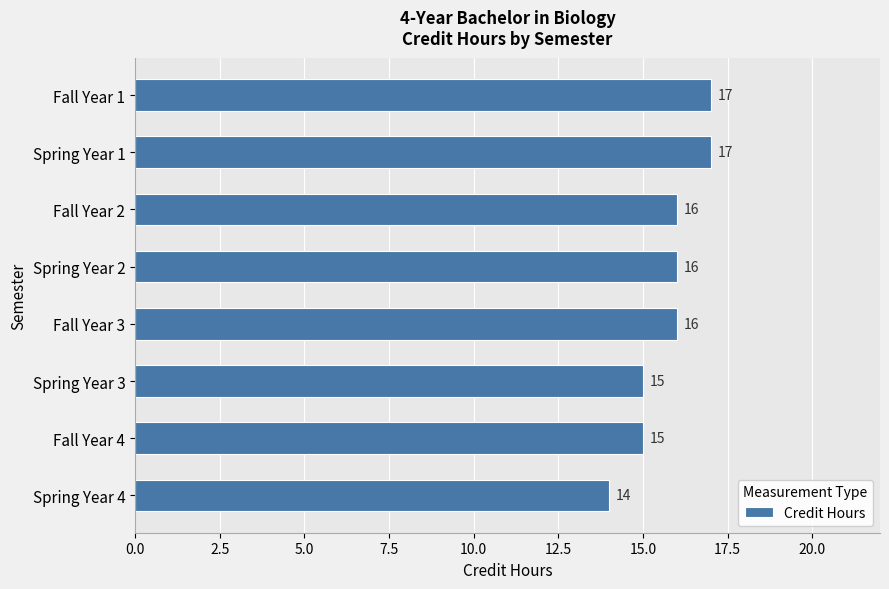

Reading top to bottom, list all the values displayed in this chart.

Fall Year 1=17	Spring Year 1=17	Fall Year 2=16	Spring Year 2=16	Fall Year 3=16	Spring Year 3=15	Fall Year 4=15	Spring Year 4=14